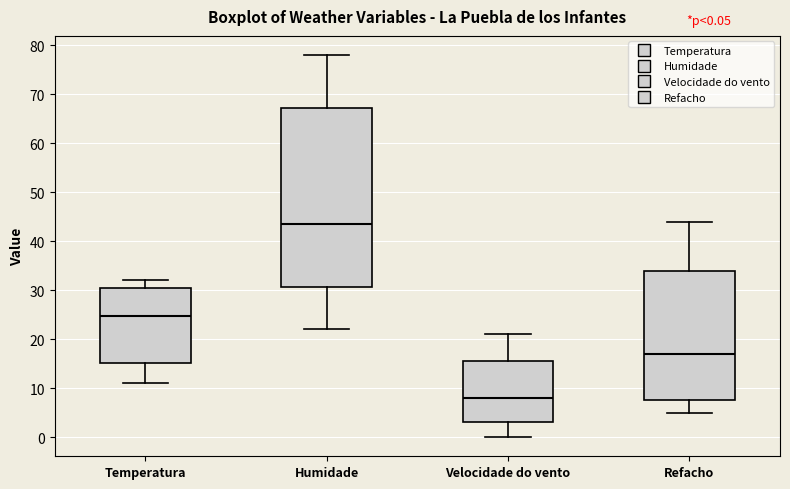

Which box is the tallest, from its lower edge to its upper edge?

Humidade